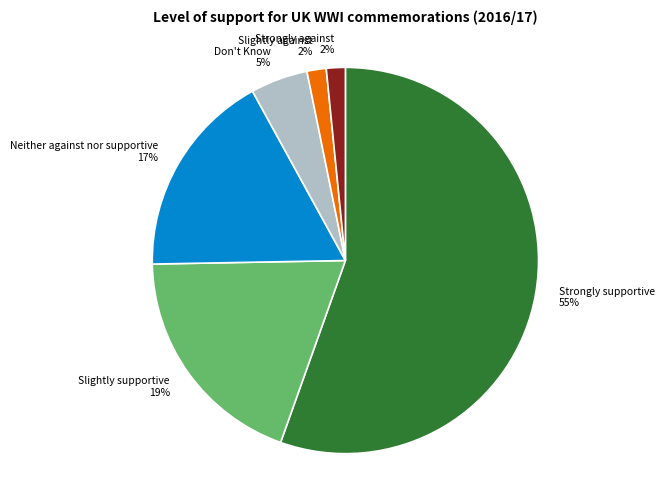

Do Slightly supportive and Strongly supportive together represent more than half of the pie?

Yes